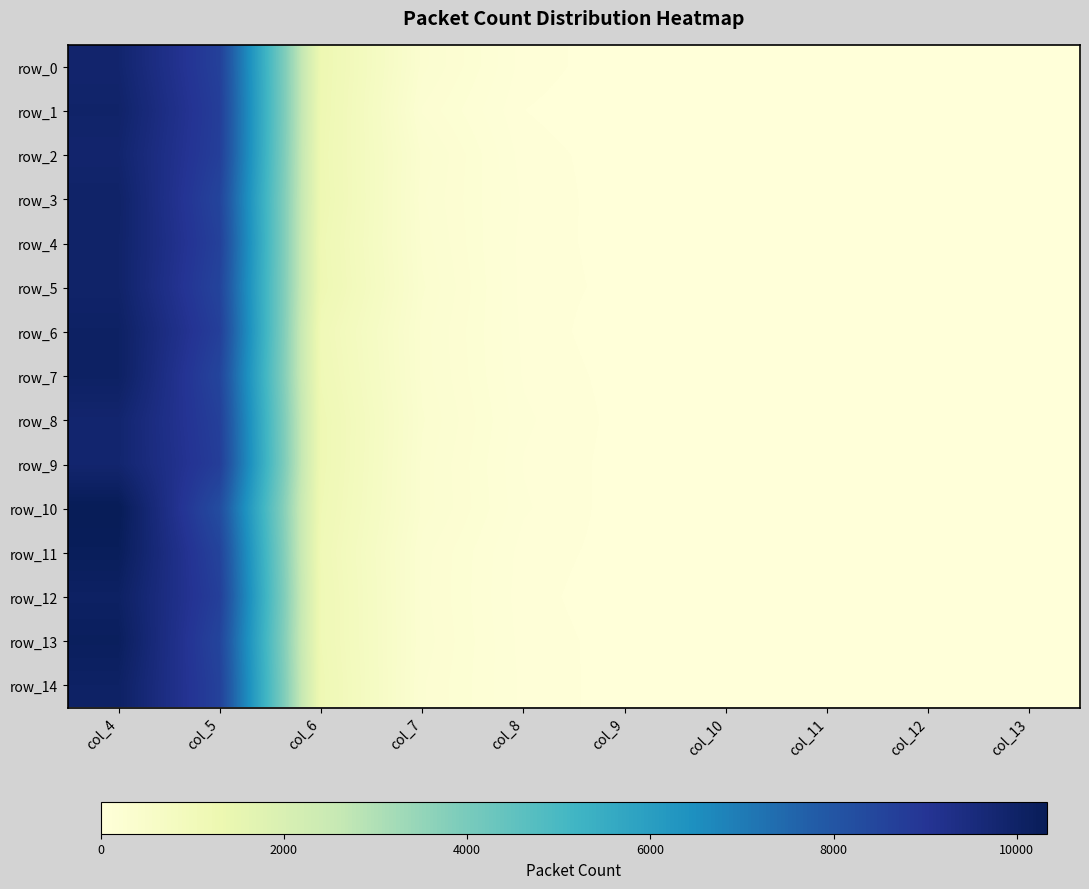

Which series has the widest spread of values?

row_10